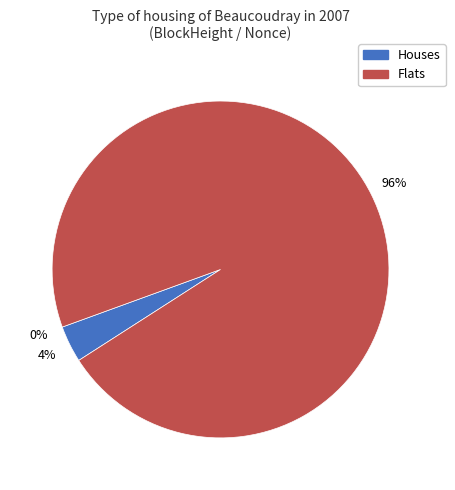

To the nearest percent, what is the average slice percentage?

33%